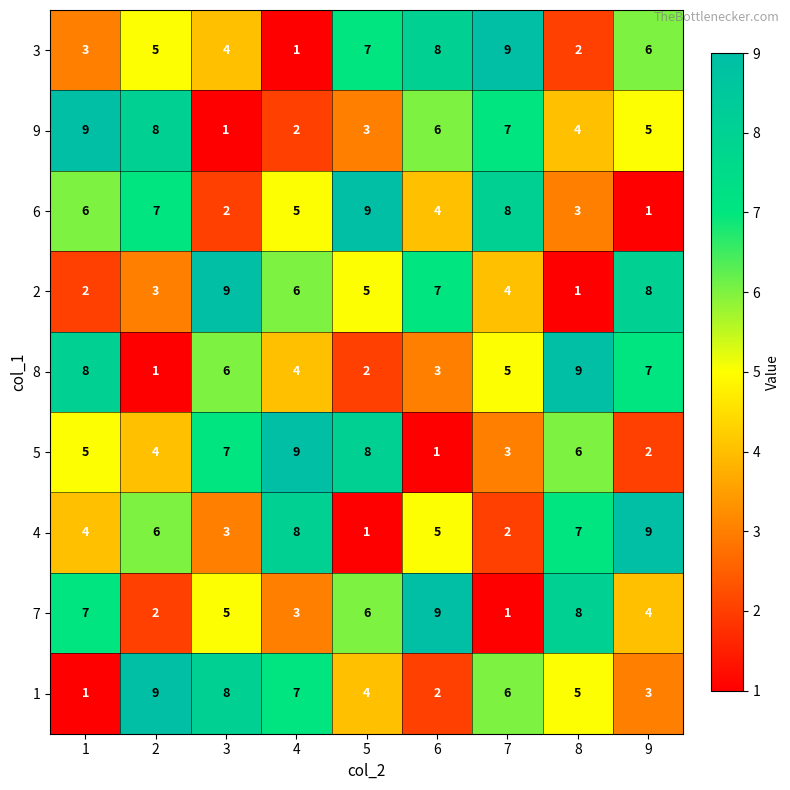

At which label is 8 closest to 5?

7